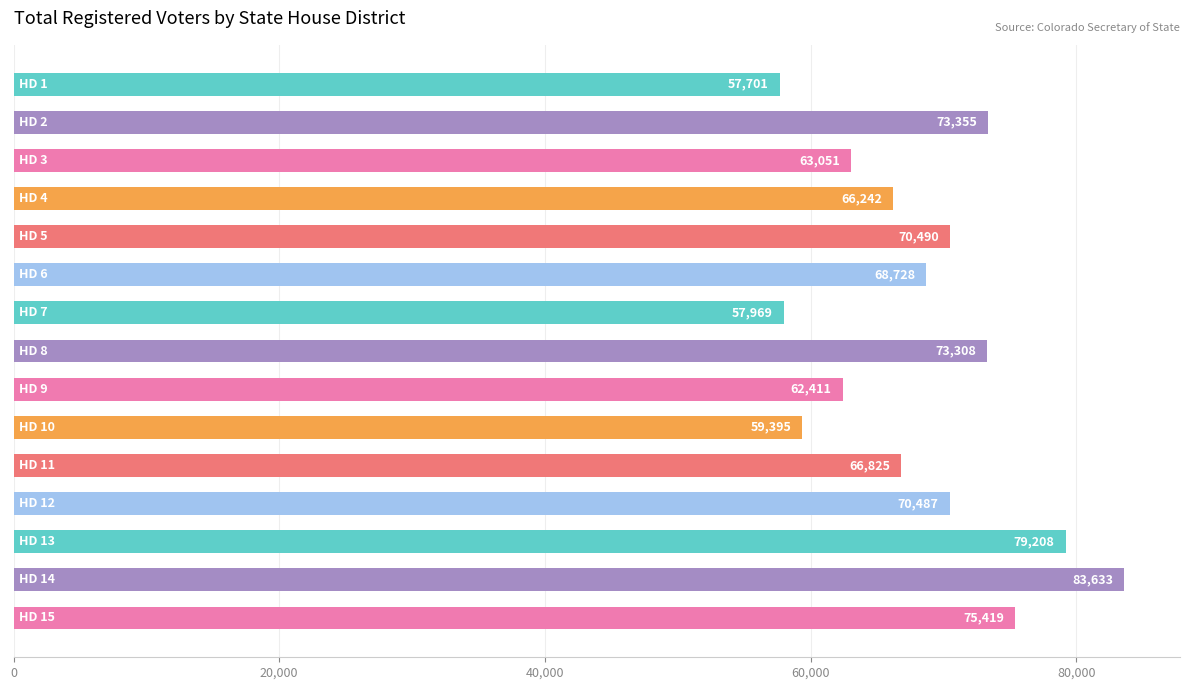

What is the value of the 8th bar from the top?

73308